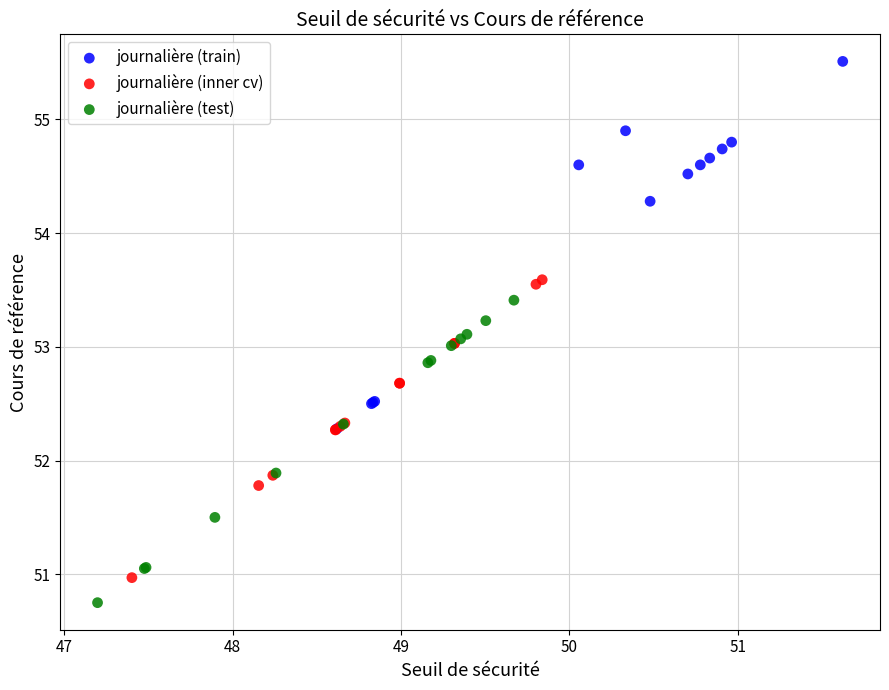

Which series reaches the minimum Y coordinate?

journalière (test)